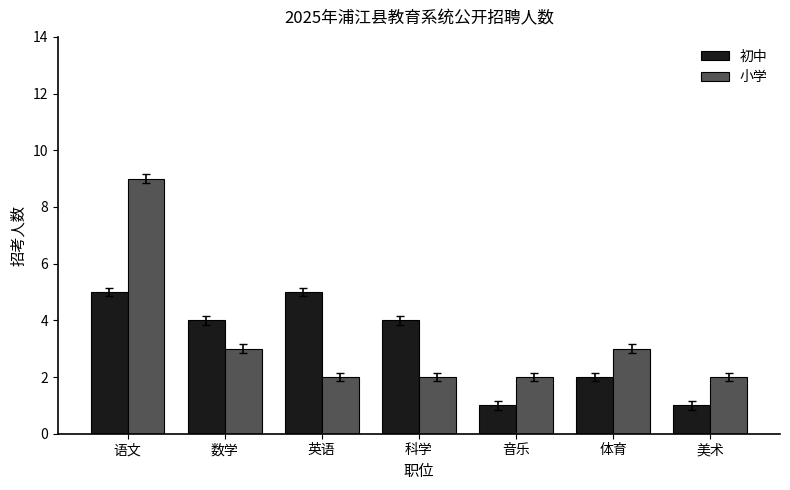

What is the sum of all 小学 values?

23